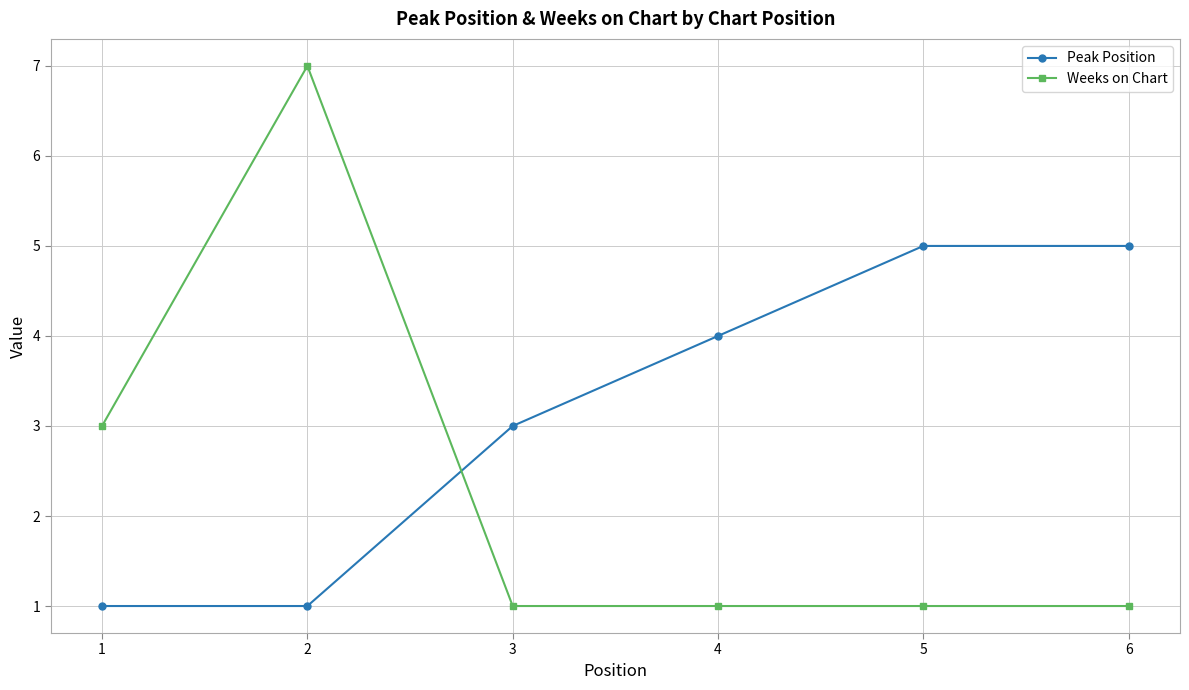

Is it true that Weeks on Chart equals 1 at 4?

True